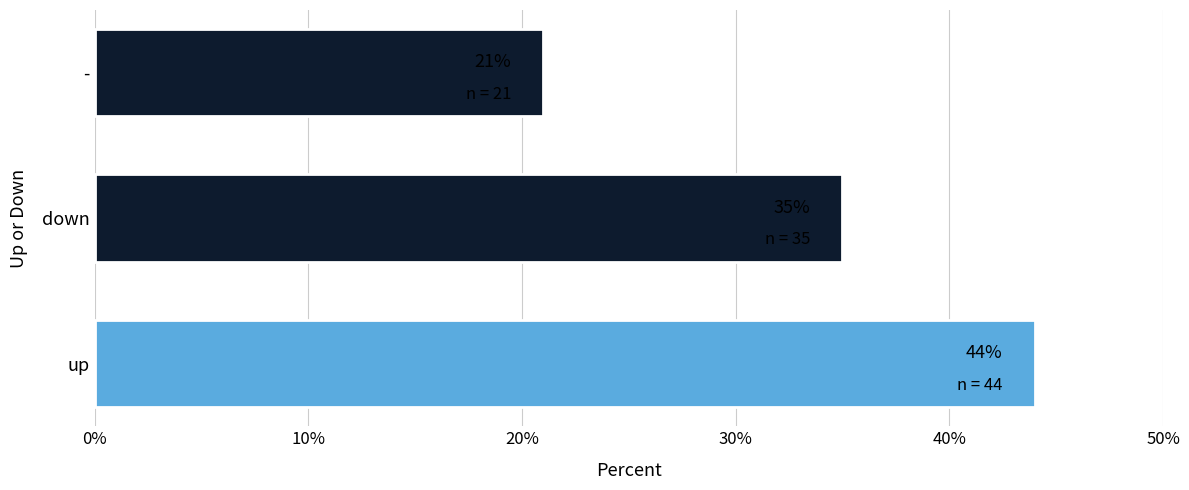

Reading bottom to top, extract all data points from this chart.

up=44	down=35	-=21